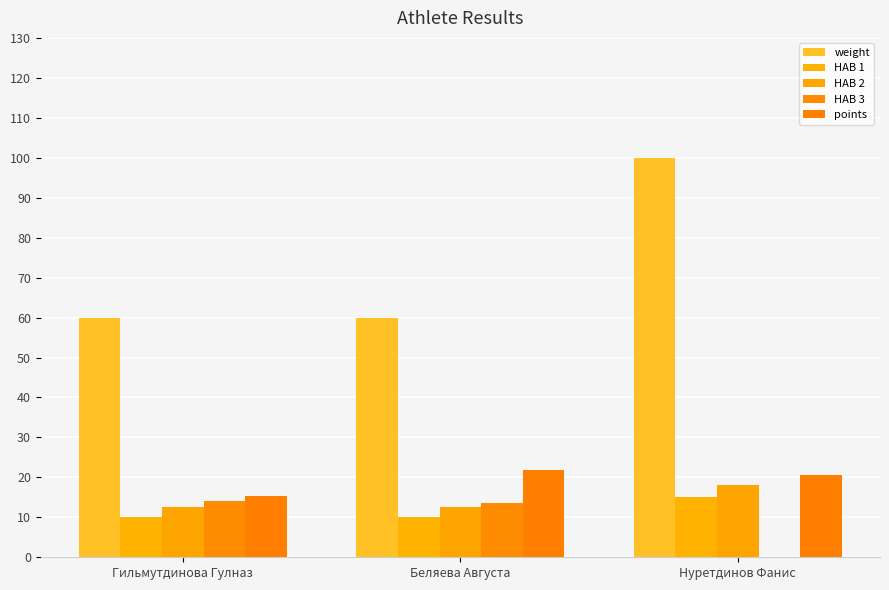

What is the value of the points bar at the 2nd from the left?

22.0